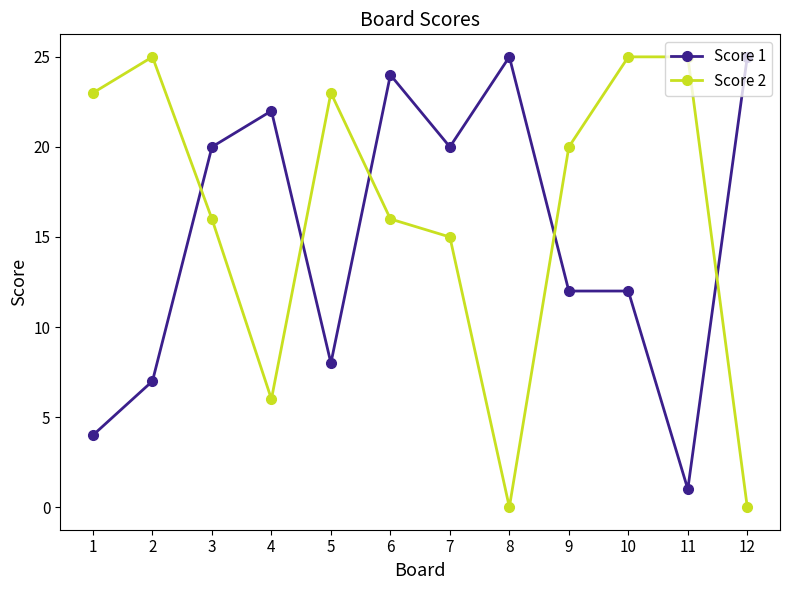

Is the value of Score 2 at 5 greater than the value of Score 1 at 4?

Yes